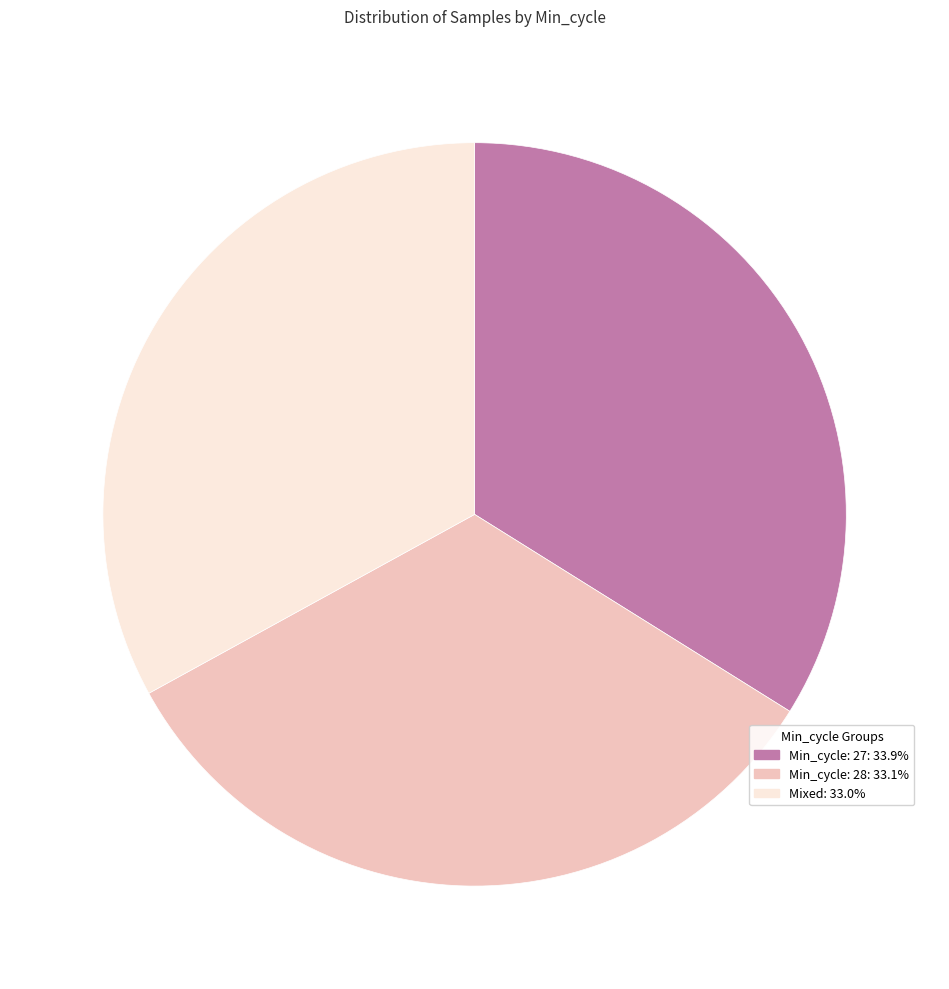

Approximately how many times larger is the value at Min_cycle: 28: 33.1% compared to Min_cycle: 27: 33.9%?

1.0